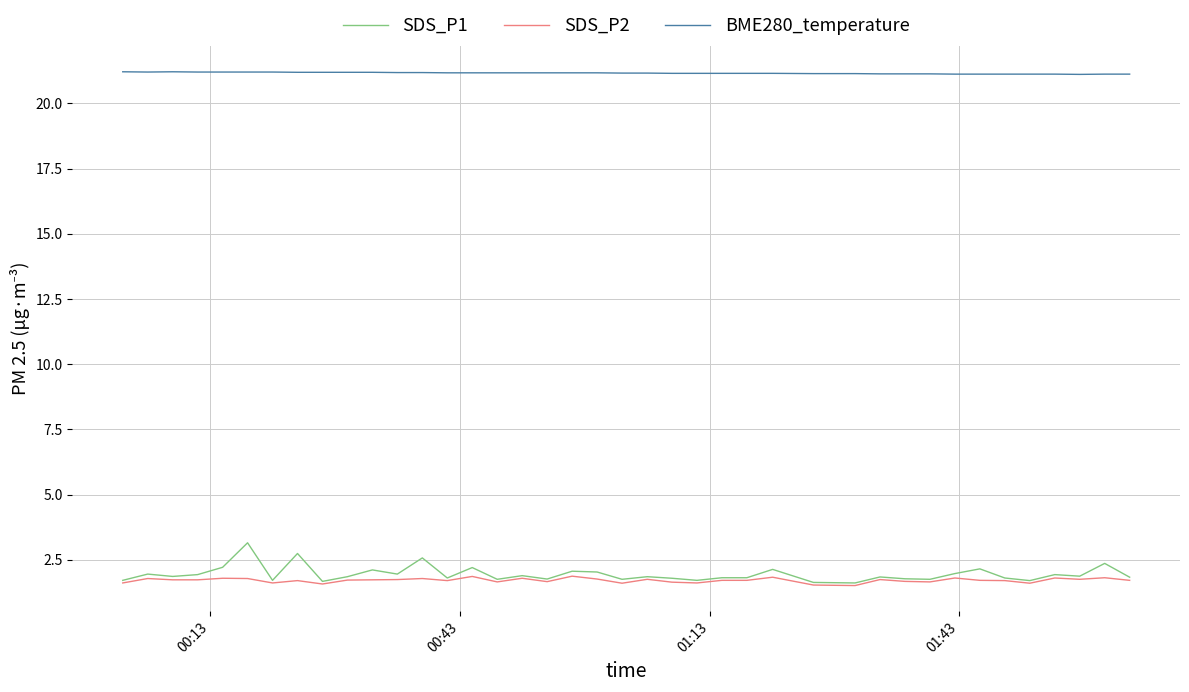

What is the maximum value for SDS_P2?

1.9